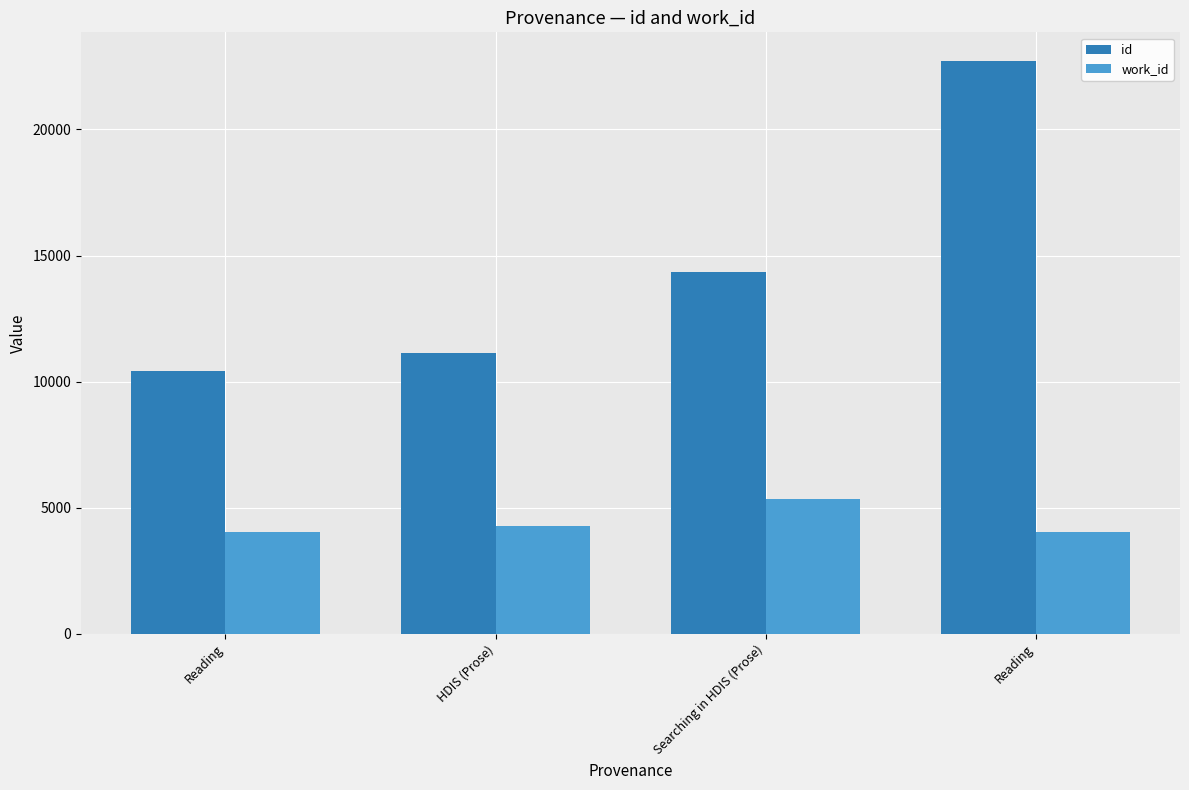

What is the difference between the highest and lowest values at Reading?

6396